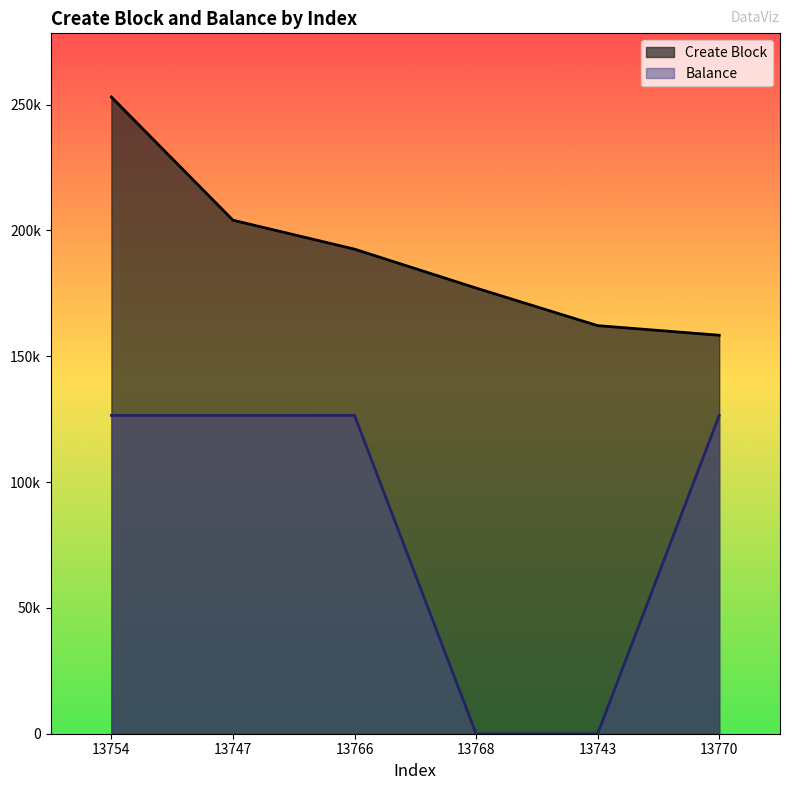

The value of Create Block at 13770 is 158375.0. True or false?

True